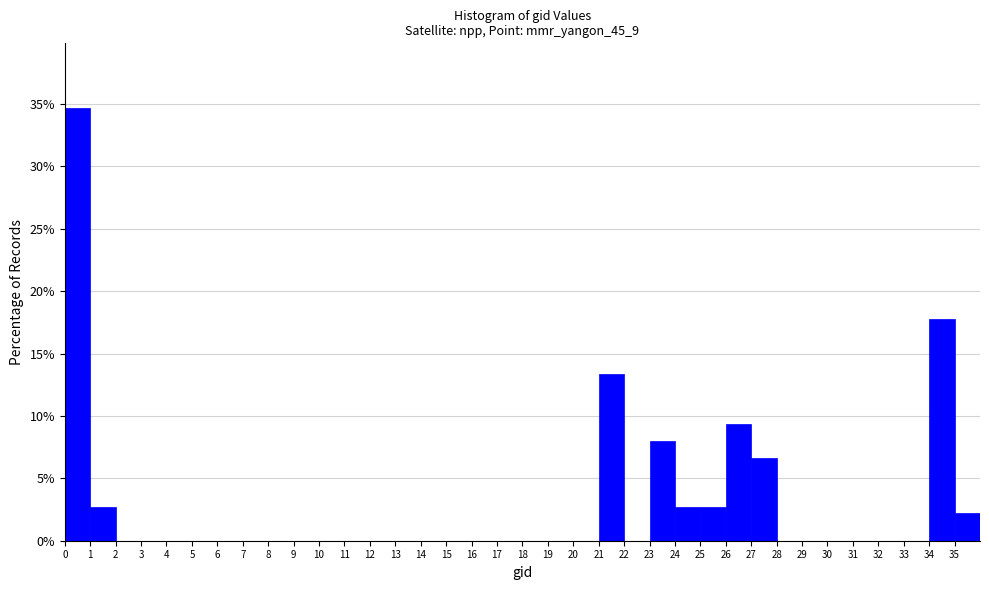

Reading left to right, transcribe this chart: for each bar, give the range it covers on the x-axis and its height. The values are not printed on the chart, so give them approximately, as read against the axis.

0 to 1: 34.5
1 to 2: 2.5
2 to 3: 0
3 to 4: 0
4 to 5: 0
5 to 6: 0
6 to 7: 0
7 to 8: 0
8 to 9: 0
9 to 10: 0
10 to 11: 0
11 to 12: 0
12 to 13: 0
13 to 14: 0
14 to 15: 0
15 to 16: 0
16 to 17: 0
17 to 18: 0
18 to 19: 0
19 to 20: 0
20 to 21: 0
21 to 22: 13.5
22 to 23: 0
23 to 24: 8.0
24 to 25: 2.5
25 to 26: 2.5
26 to 27: 9.5
27 to 28: 6.5
28 to 29: 0
29 to 30: 0
30 to 31: 0
31 to 32: 0
32 to 33: 0
33 to 34: 0
34 to 35: 18.0
35 to 36: 2.0